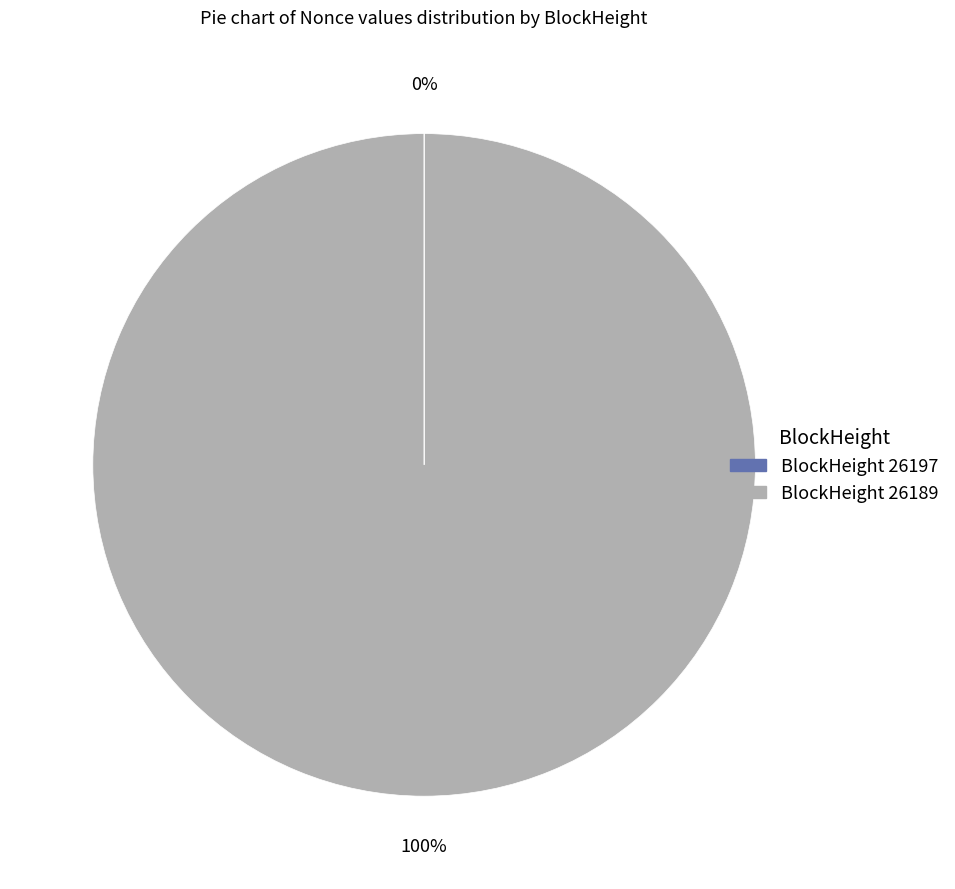

To the nearest percent, what is the average slice percentage?

50%